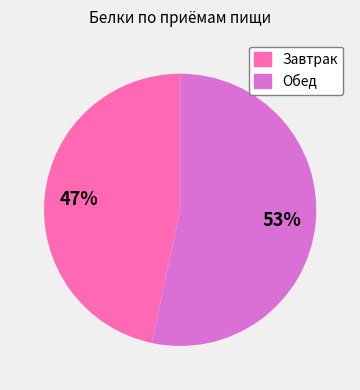

Count the number of slices in the pie.

2